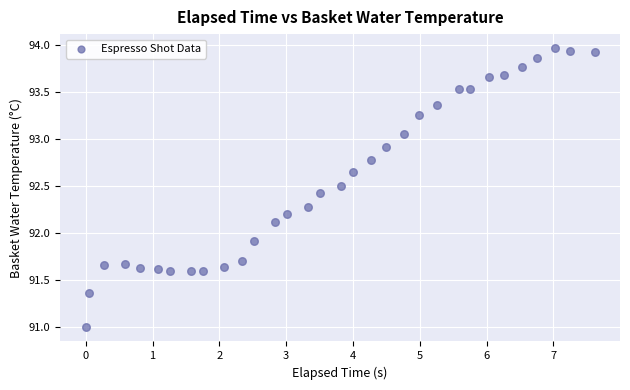

What Y value in the scatter plot is closest to 92?

91.9